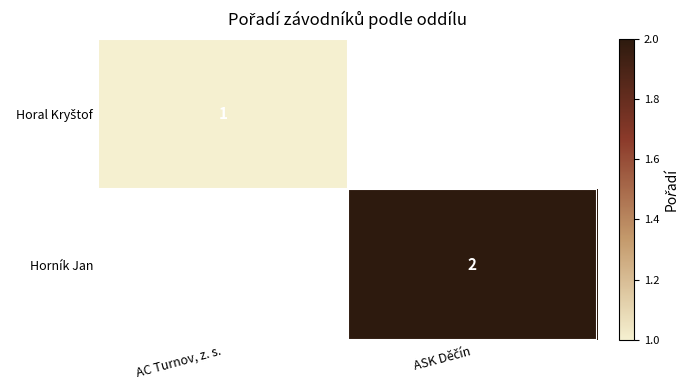

Where is Horník Jan nearest to the value 1?

AC Turnov, z. s.